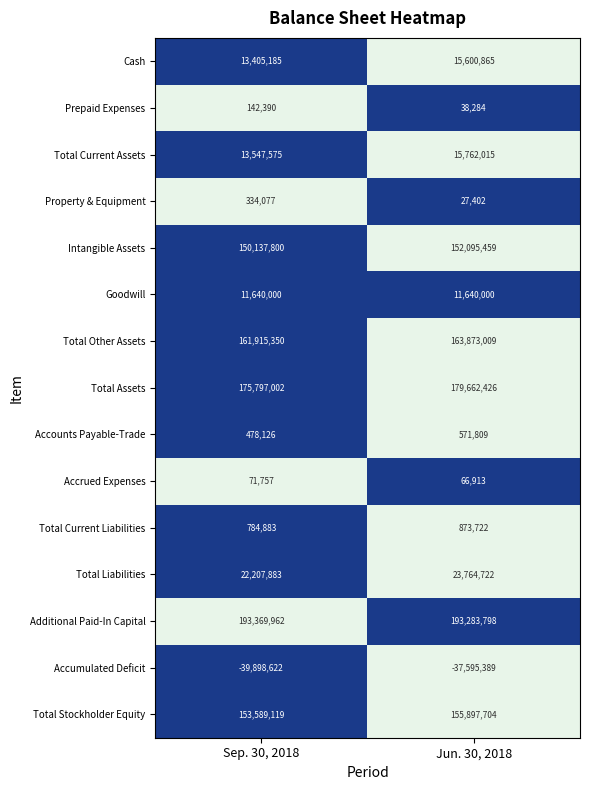

The Accrued Expenses series shows 104766 at Sep. 30, 2018. True or false?

False